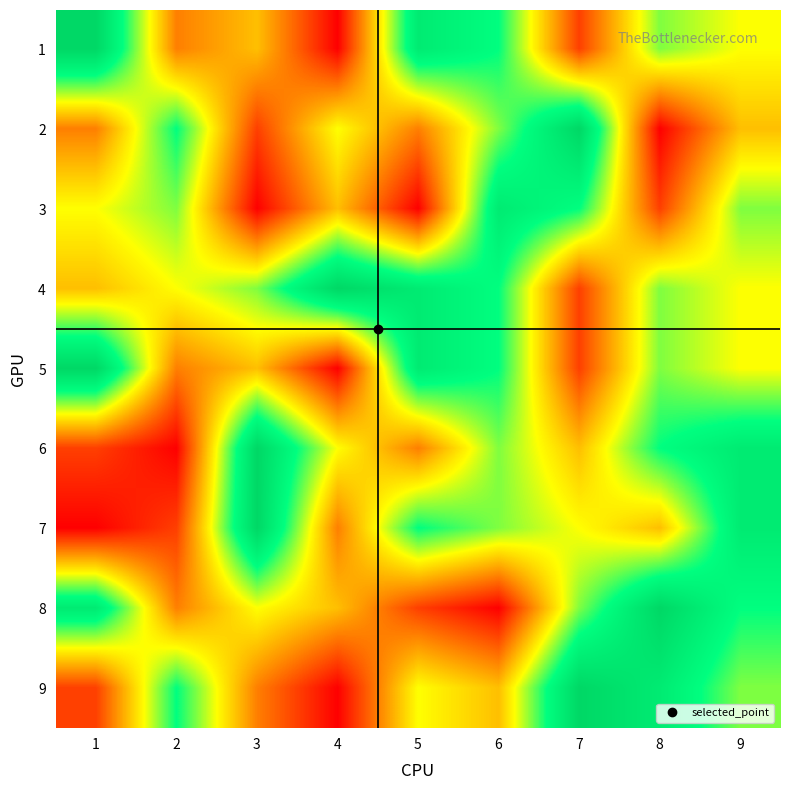

Which category has the lowest value across all series?

4